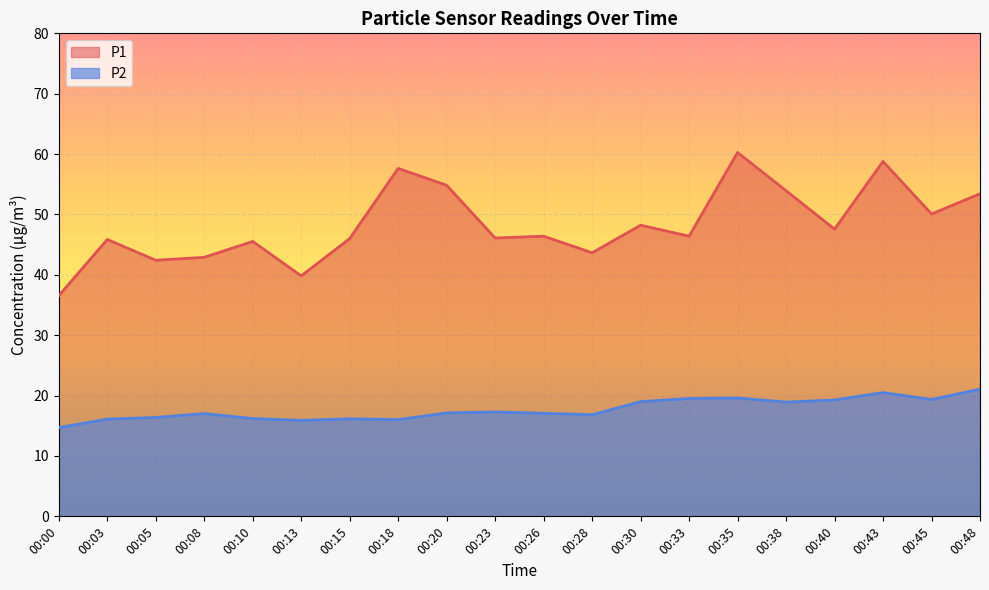

At 00:18, list the series in order from largest to smallest.

P1, P2